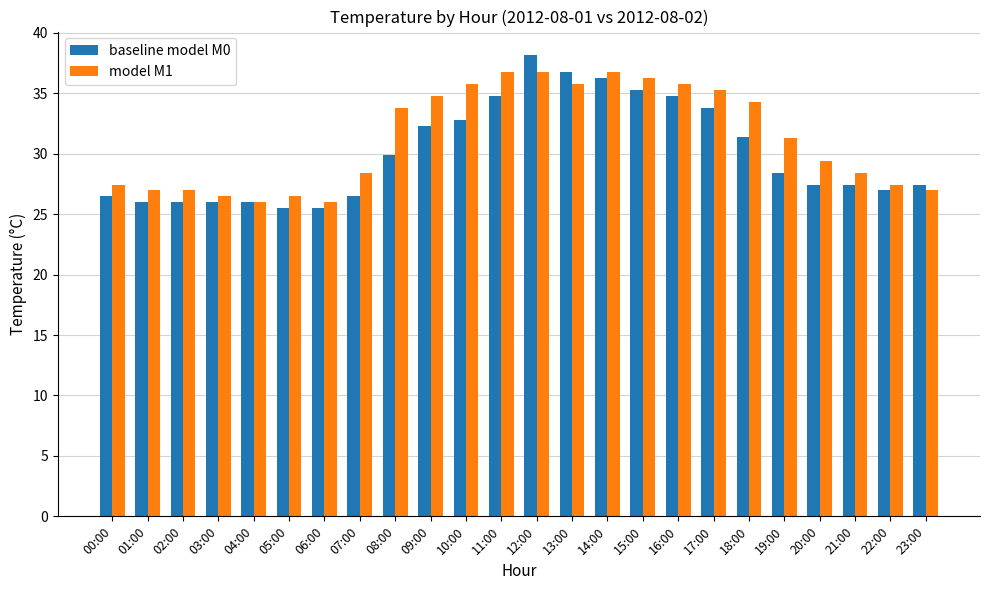

Which series has the largest total across all categories?

model M1